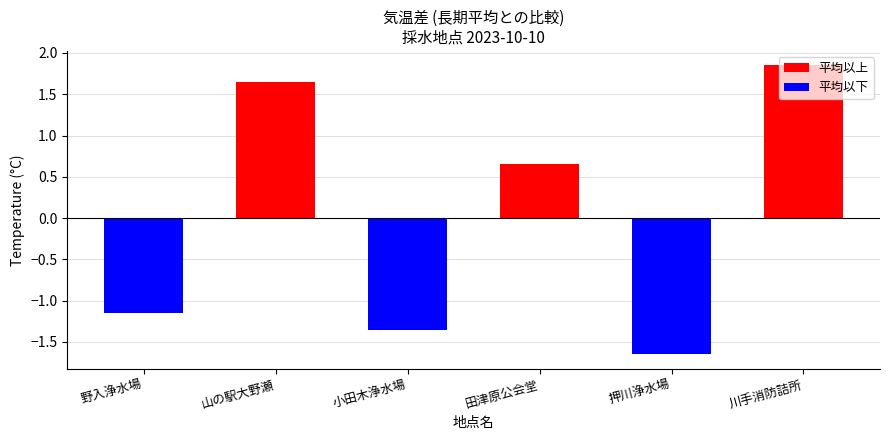

Approximately how many times larger is the value at 山の駅大野瀬 compared to 小田木浄水場?

1.2